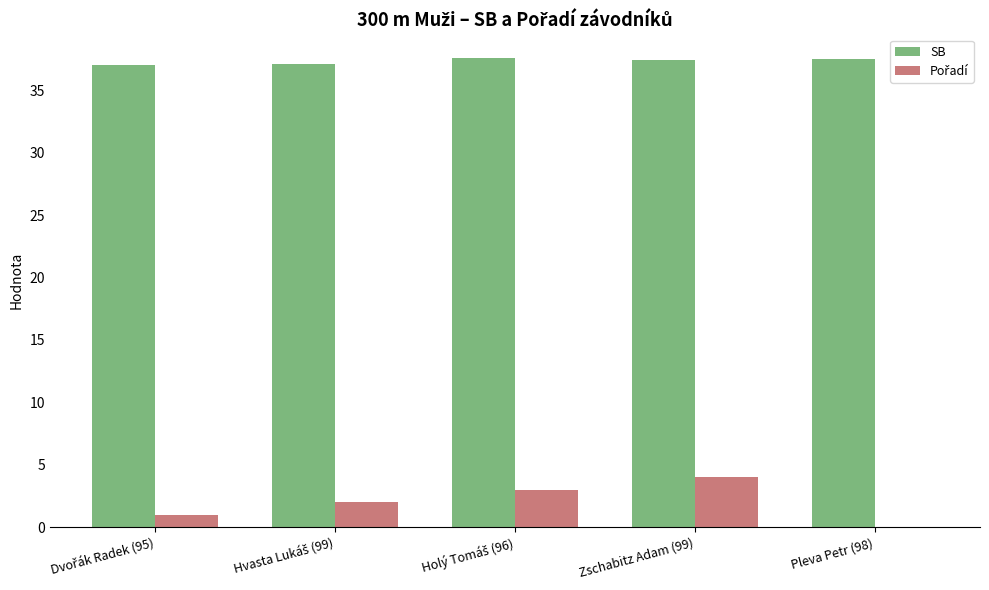

What is the greatest value displayed?

37.6